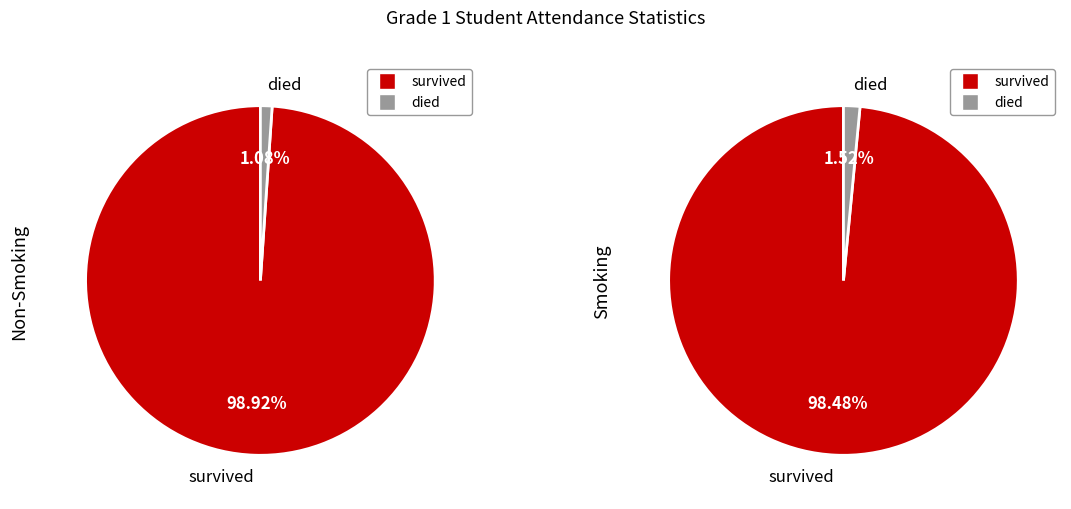

True or false: 10 accounts for 11% of the total.

False